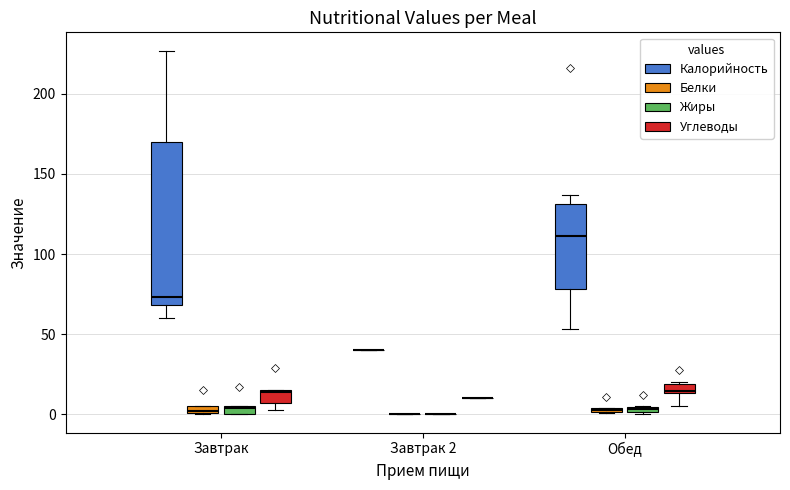

Which box is the tallest, from its lower edge to its upper edge?

Завтрак (Калорийность)